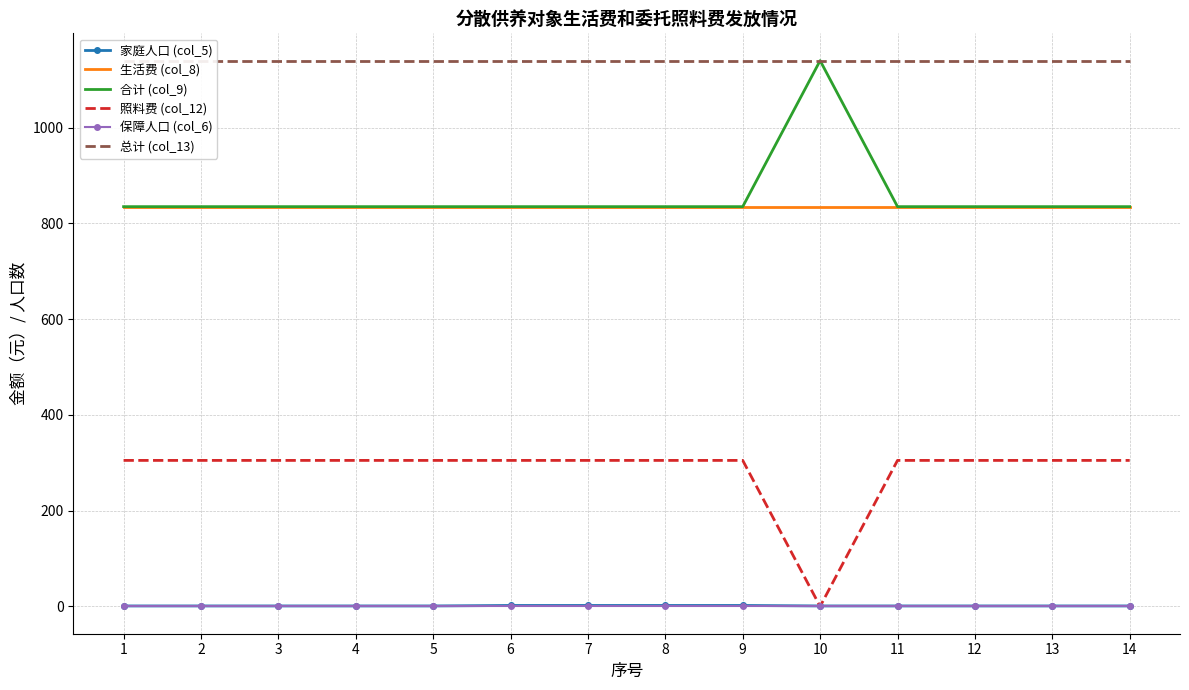

At which label does 合计 (col_9) reach its minimum?

1